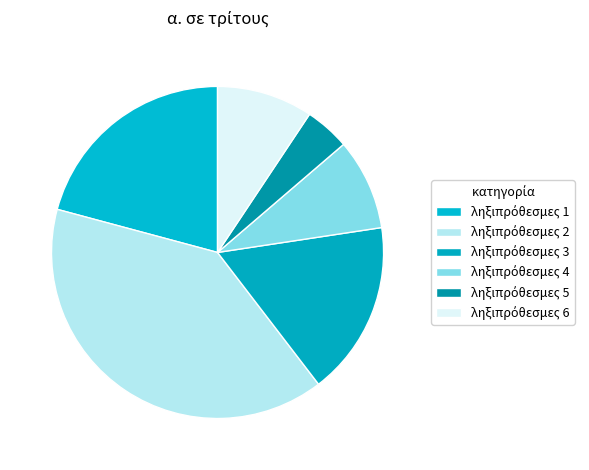

How many slices are in this pie chart?

6